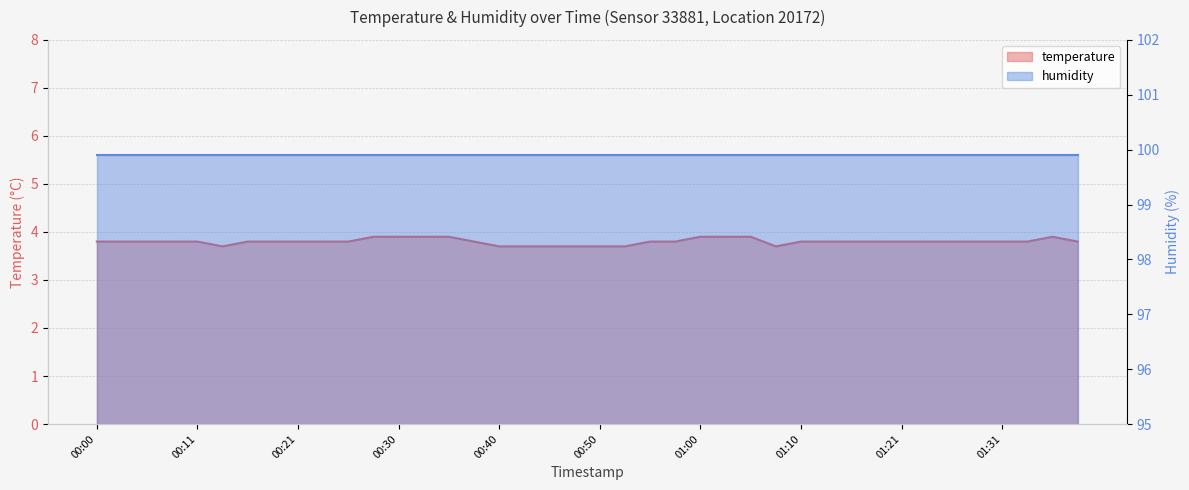

What is the label of the 28th point from the left?

01:08